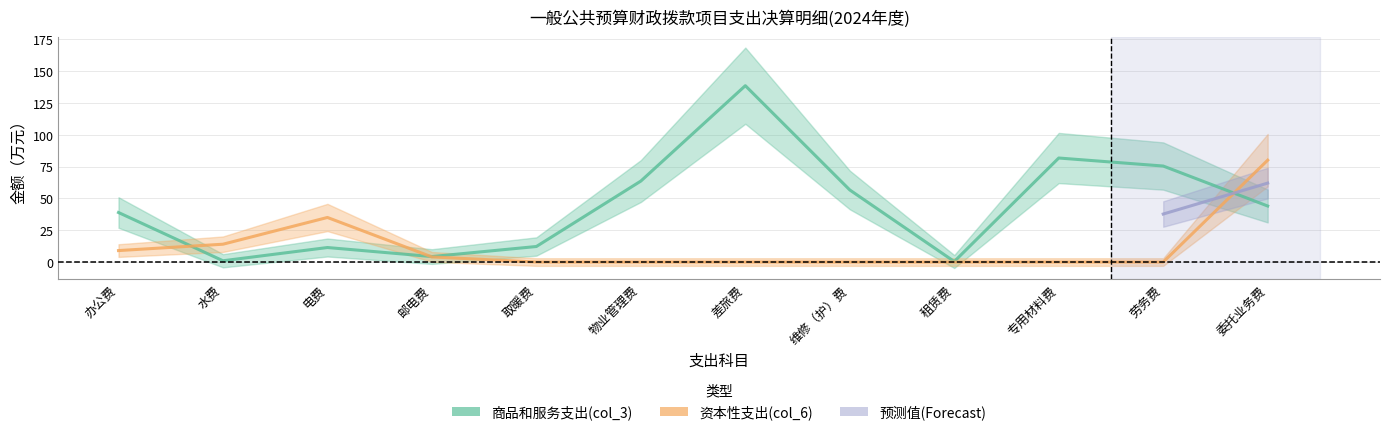

At how many categories does at least one series exceed 10?

10